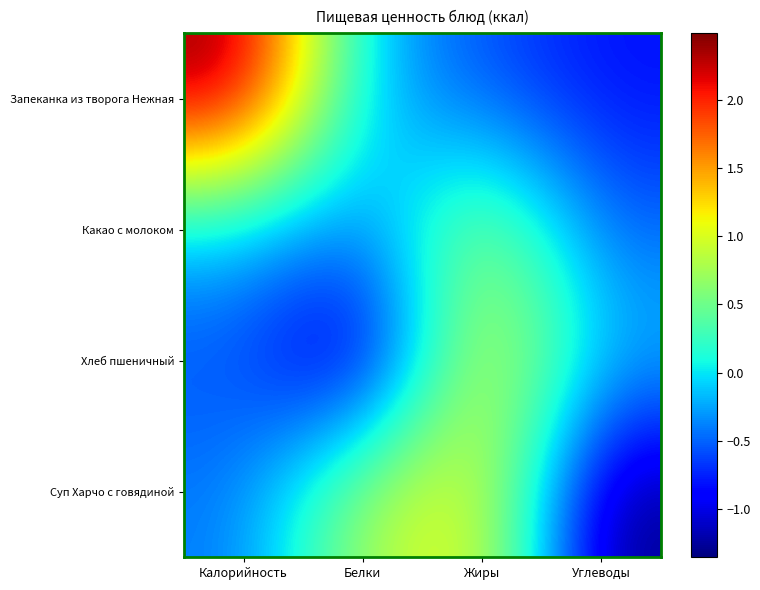

List the series in order of their peak value, highest first.

Запеканка из творога Нежная, Хлеб пшеничный, Суп Харчо с говядиной, Какао с молоком